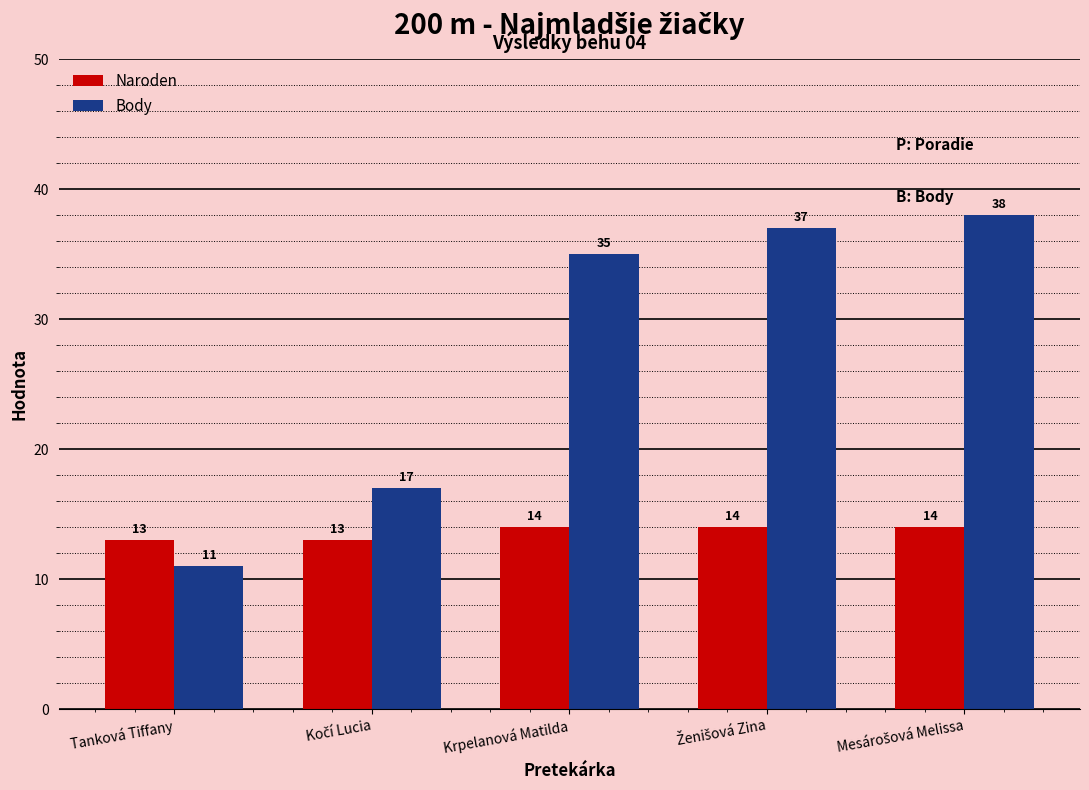

Does the chart contain stacked bars?

No